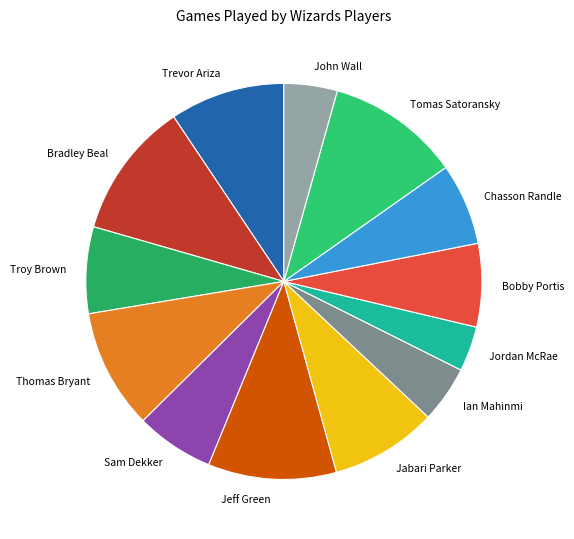

What is the ratio of the value at Trevor Ariza to the value at Bobby Portis?

1.4